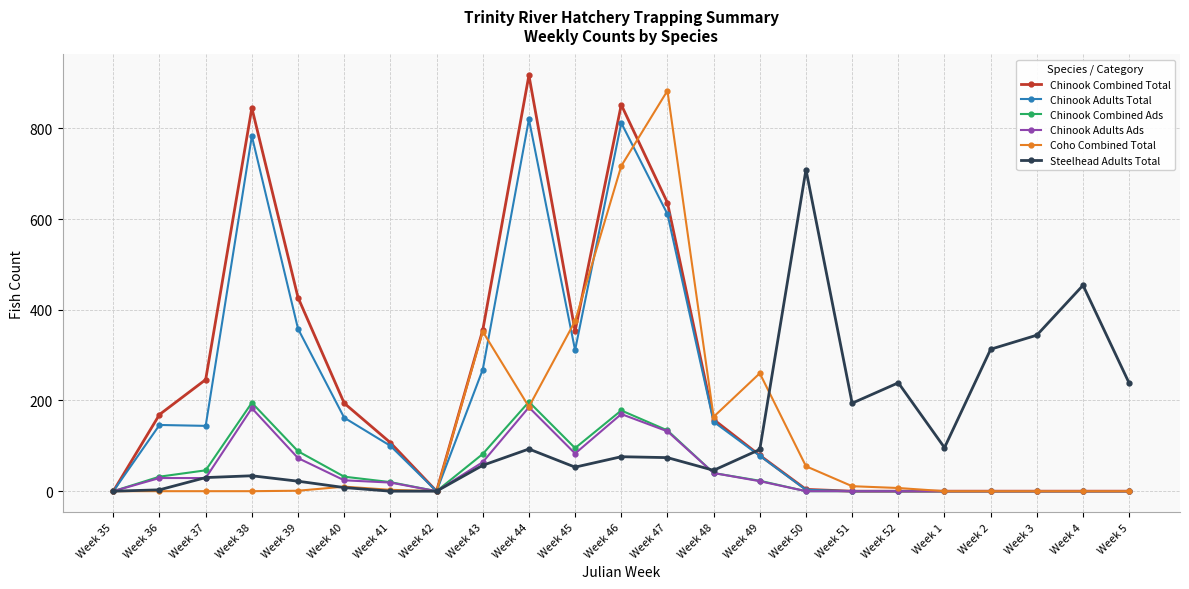

What is the average value of the Steelhead Adults Total series?

138